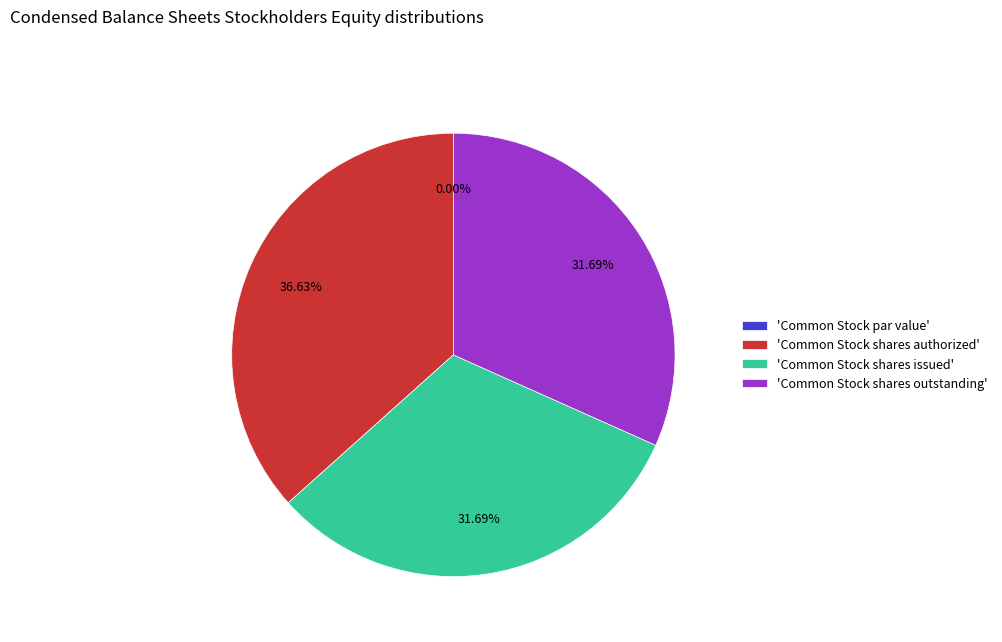

True or false: Common Stock shares authorized accounts for 44% of the total.

False